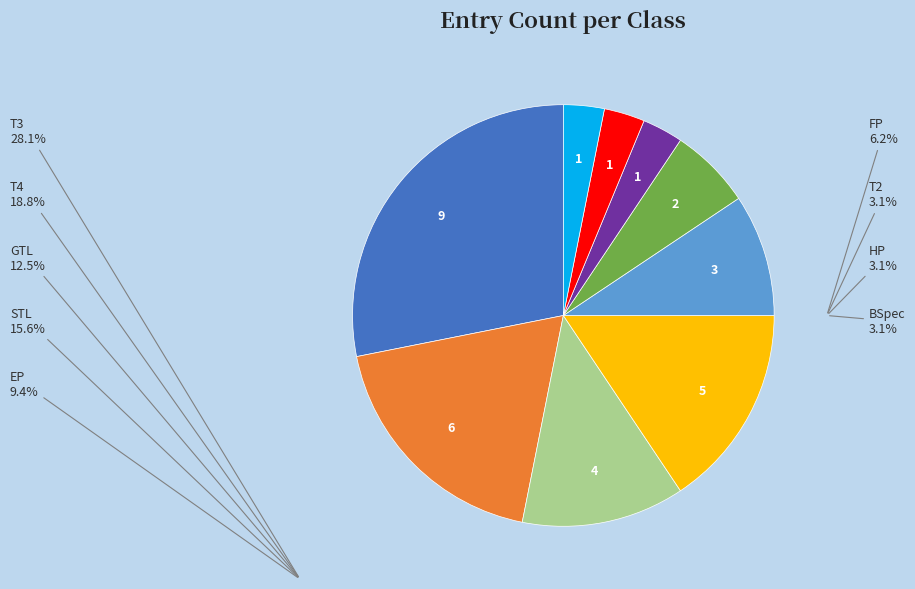

Does any single category account for the majority?

No